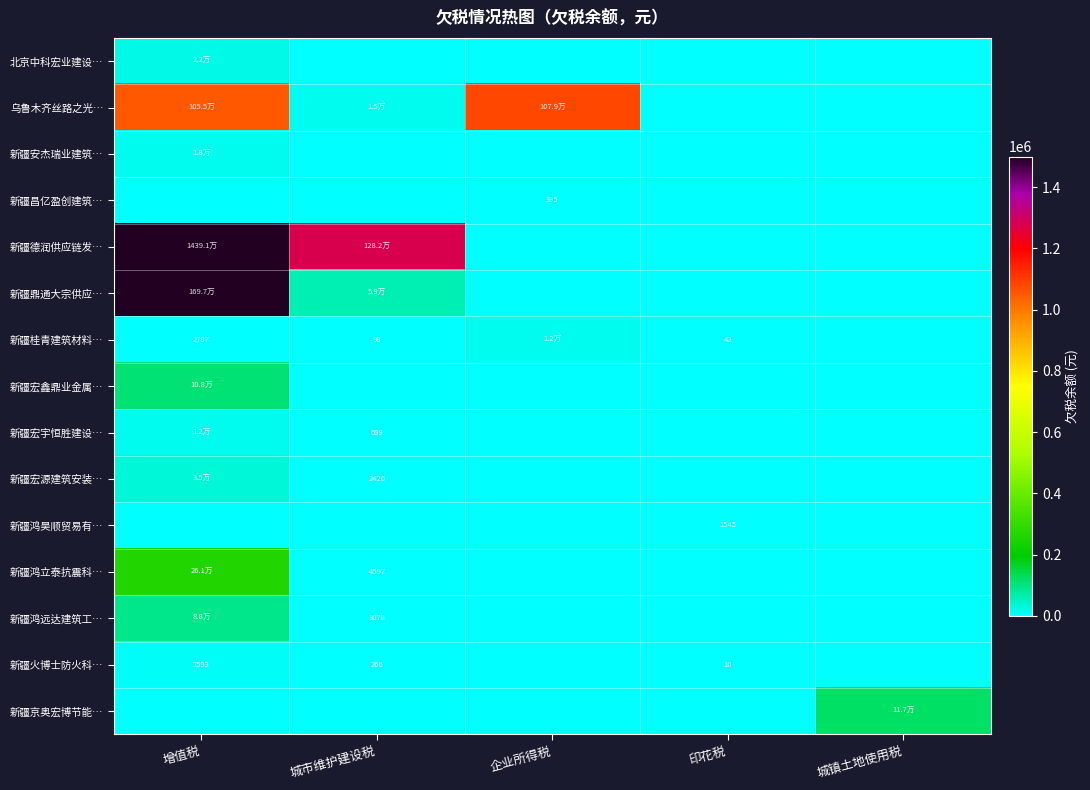

Rank the series by their maximum value, from lowest to highest.

新疆昌亿盈创建筑…, 新疆鸿昊顺贸易有…, 新疆火博士防火科…, 新疆桂青建筑材料…, 新疆宏宇恒胜建设…, 新疆安杰瑞业建筑…, 北京中科宏业建设…, 新疆宏源建筑安装…, 新疆鸿远达建筑工…, 新疆宏鑫鼎业金属…, 新疆京奥宏博节能…, 新疆鸿立泰抗震科…, 乌鲁木齐丝路之光…, 新疆鼎通大宗供应…, 新疆德润供应链发…